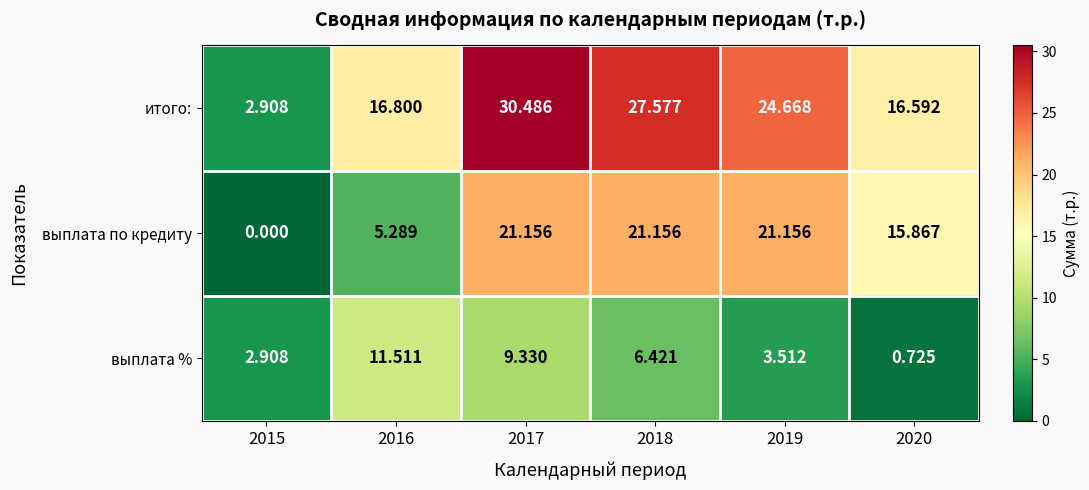

Rank the series by their maximum value, from lowest to highest.

выплата %, выплата по кредиту, итого: